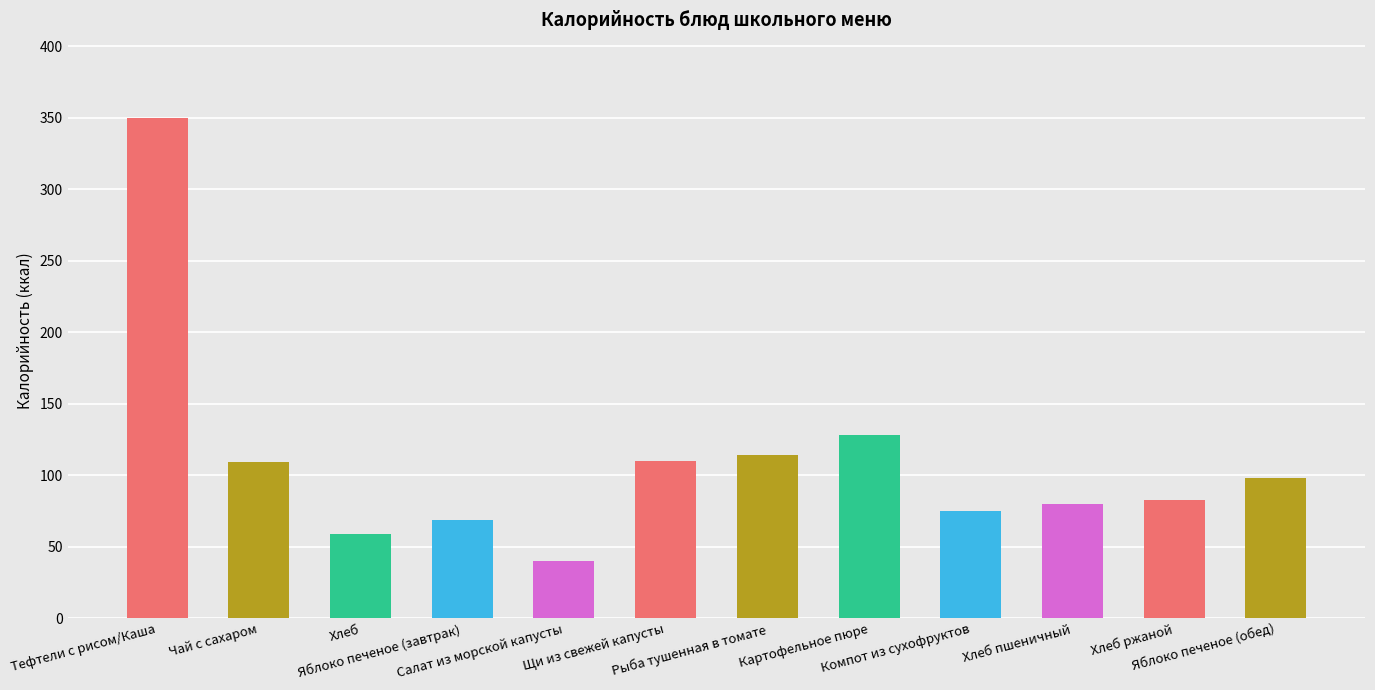

Count the number of data series in this chart.

1